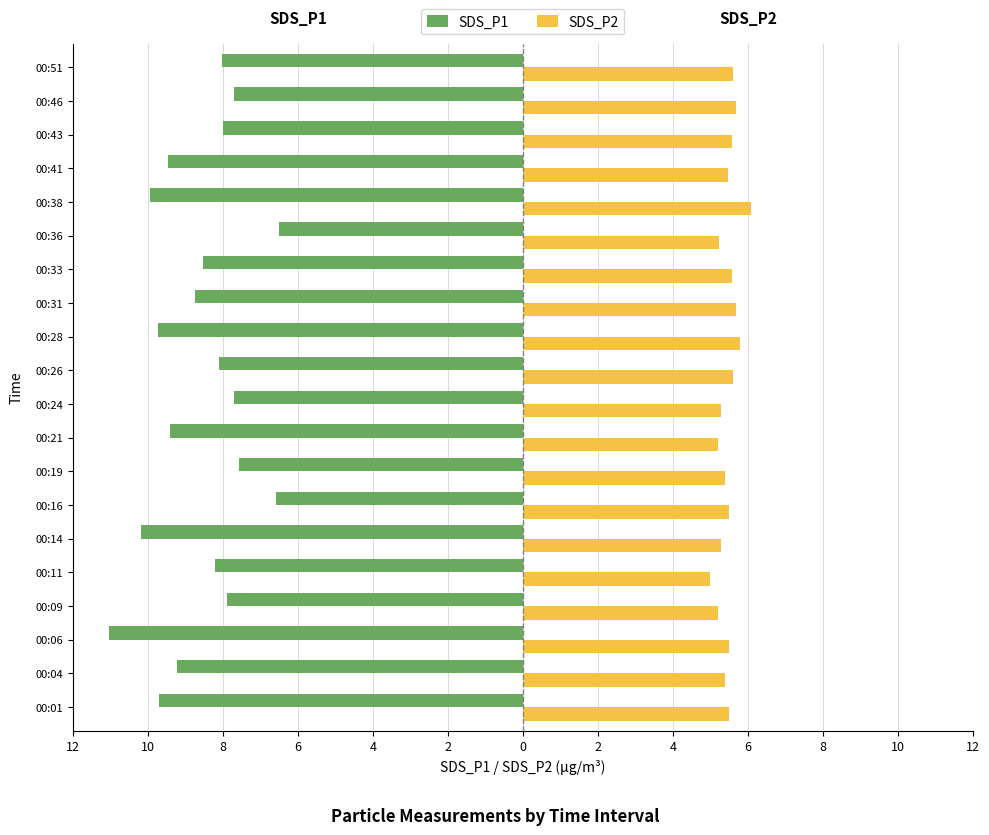

What are all the series names shown in the legend?

SDS_P1, SDS_P2